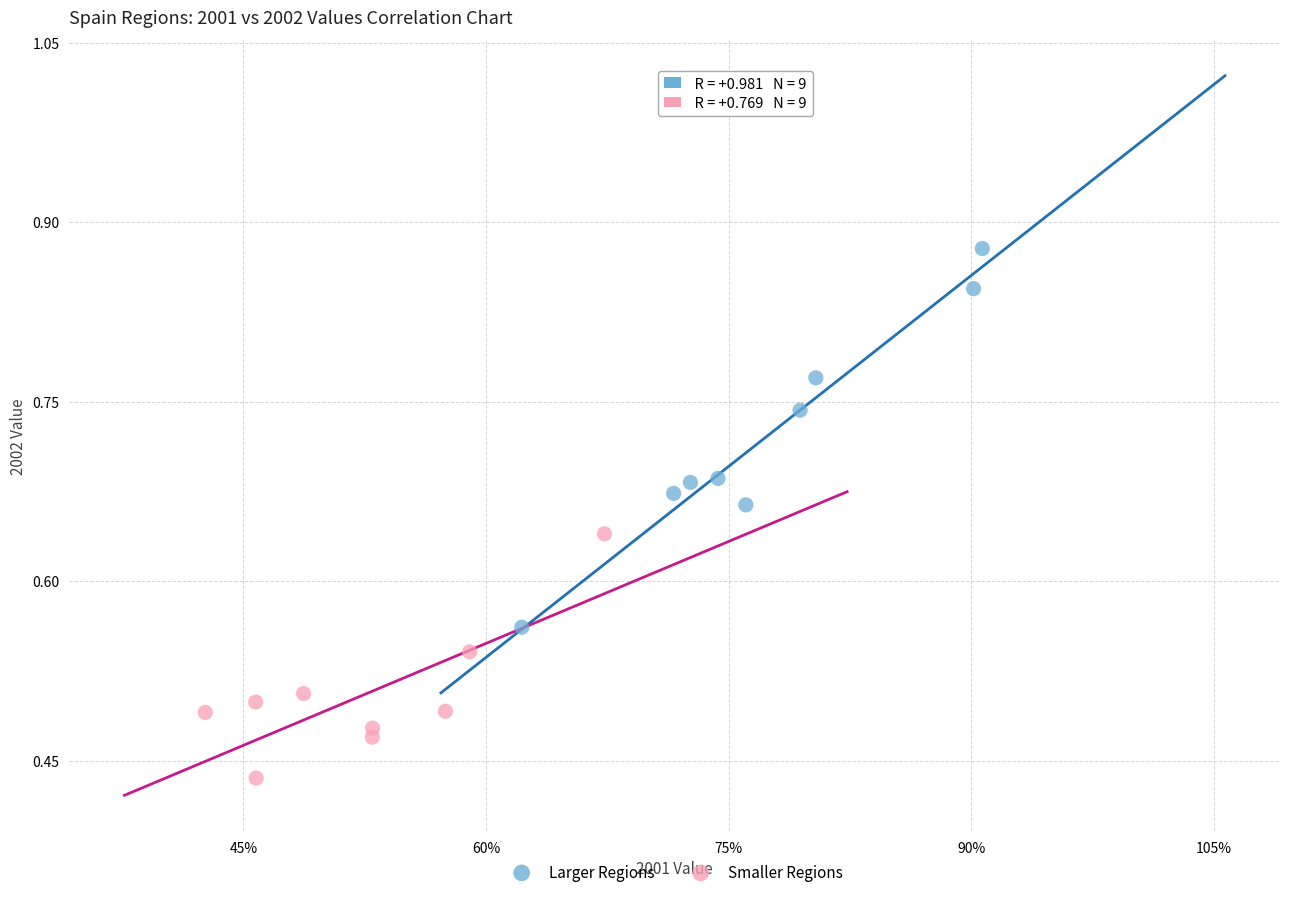

Which series has the widest spread of Y values?

Larger Regions